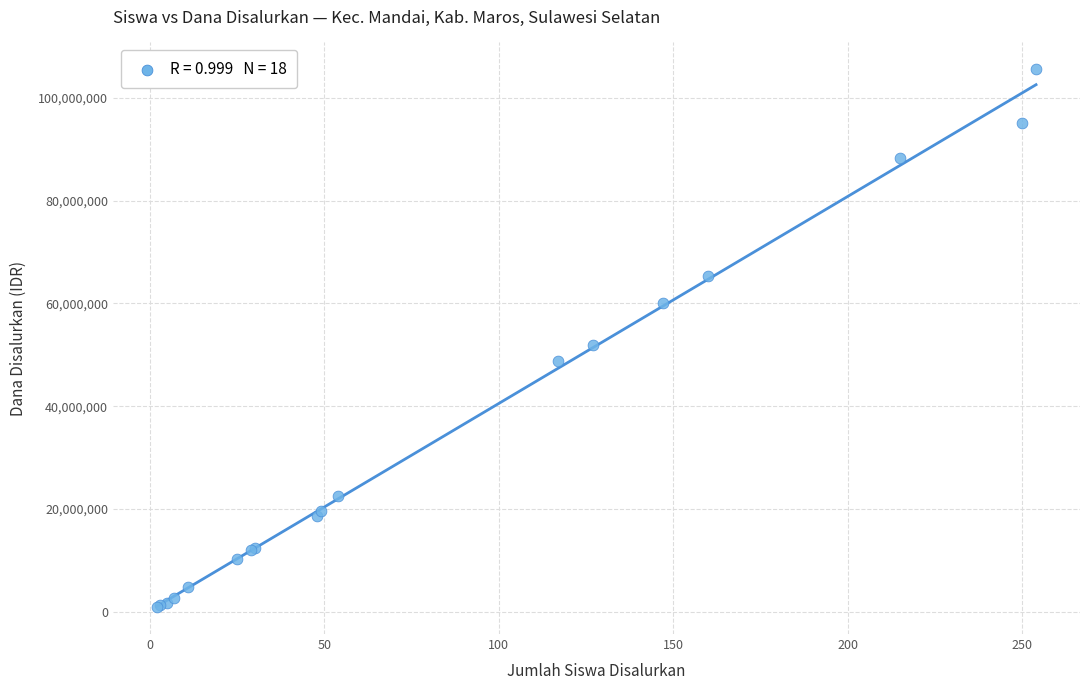

What Y value in the scatter plot is closest to 53212500?

51975000